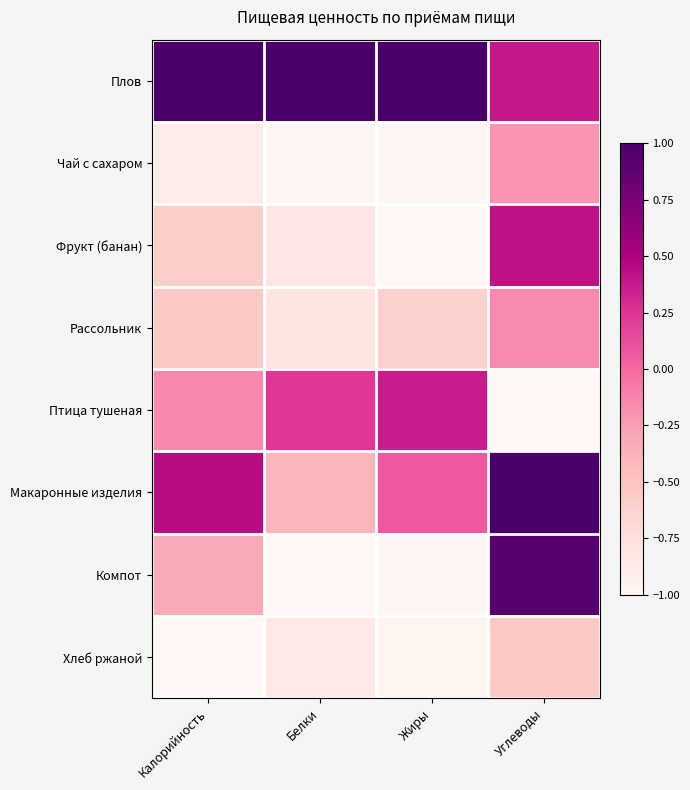

Reading left to right, list all the values displayed in this chart.

Плов: Калорийность=1.0	Белки=1.0	Жиры=1.0	Углеводы=0.4
Чай с сахаром: Калорийность=-0.9	Белки=-1.0	Жиры=-1.0	Углеводы=-0.2
Фрукт (банан): Калорийность=-0.6	Белки=-0.8	Жиры=-1.0	Углеводы=0.4
Рассольник: Калорийность=-0.6	Белки=-0.8	Жиры=-0.6	Углеводы=-0.2
Птица тушеная: Калорийность=-0.2	Белки=0.2	Жиры=0.4	Углеводы=-1.0
Макаронные изделия: Калорийность=0.4	Белки=-0.4	Жиры=0.1	Углеводы=1.0
Компот: Калорийность=-0.3	Белки=-1.0	Жиры=-1.0	Углеводы=0.9
Хлеб ржаной: Калорийность=-1.0	Белки=-0.9	Жиры=-1.0	Углеводы=-0.5